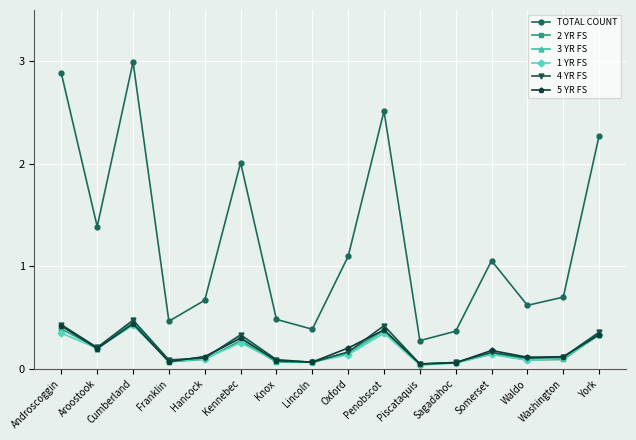

Is the value of 5 YR FS at Oxford greater than the value of 2 YR FS at Kennebec?

No